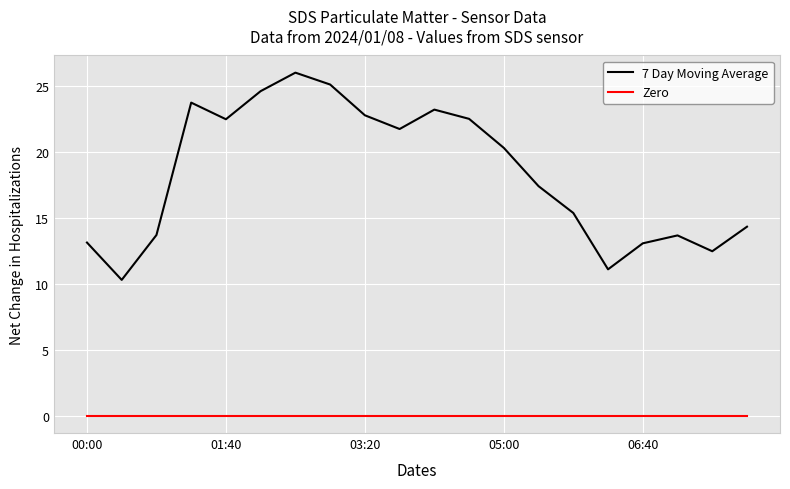

At how many categories does at least one series exceed 24?

3